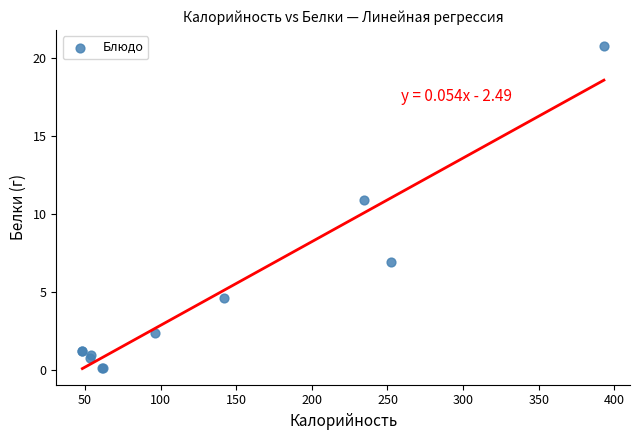

What Y value in the scatter plot is closest to 10?

10.9